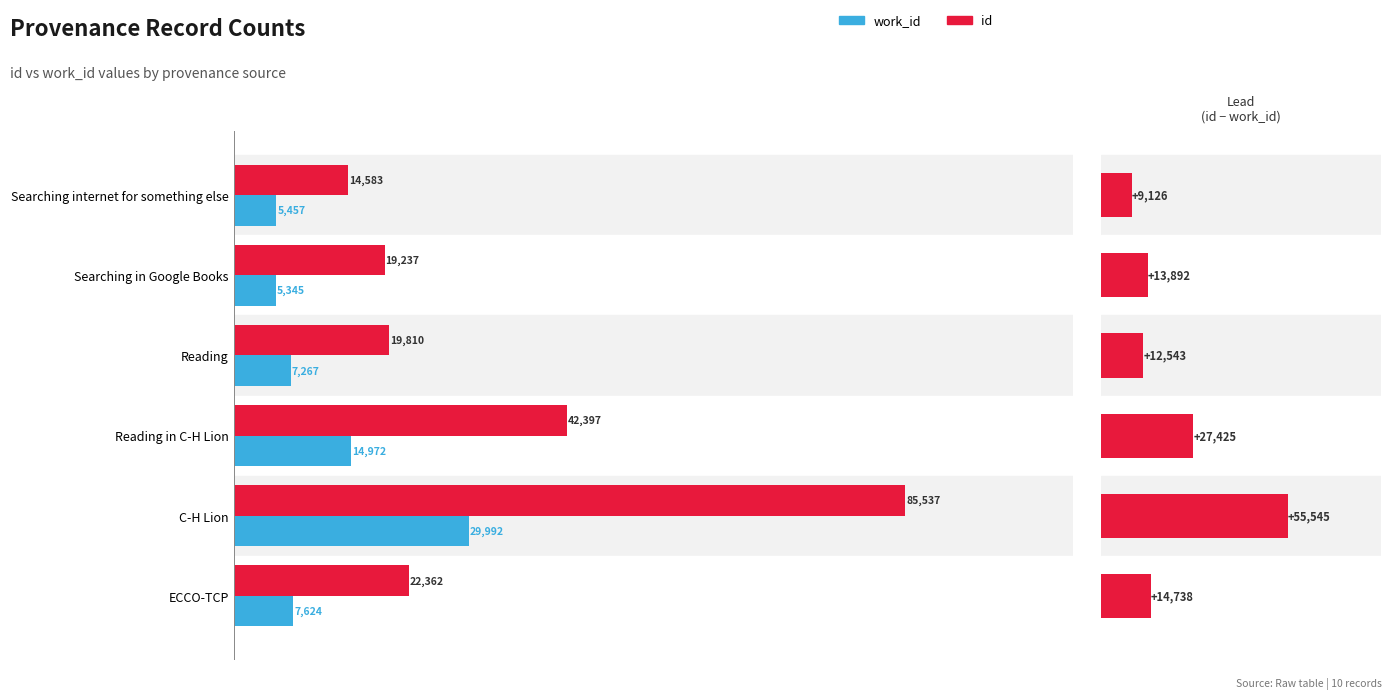

Are the bars grouped side by side (vs. stacked)?

Yes